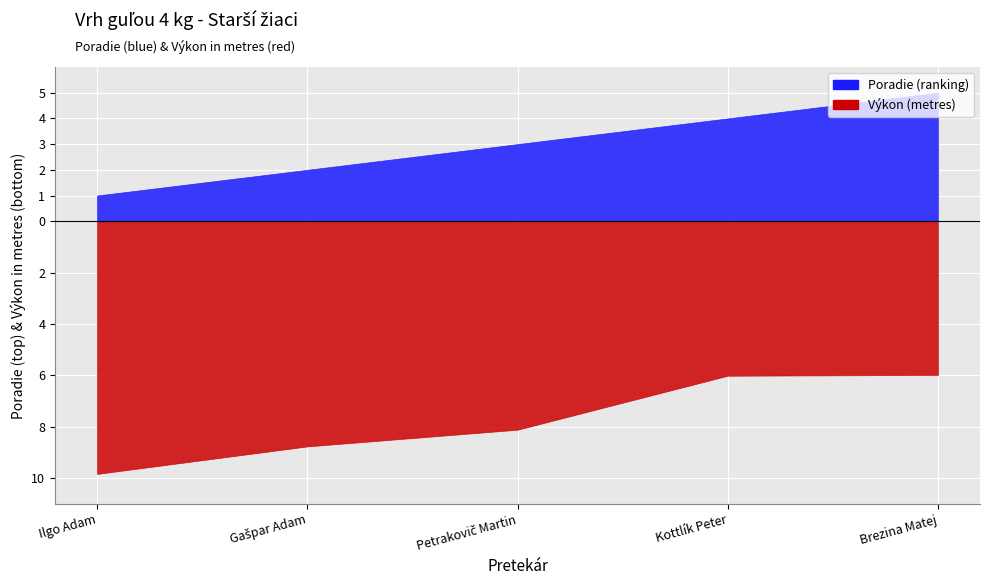

True or false: Výkon and Poradie intersect in this chart.

False